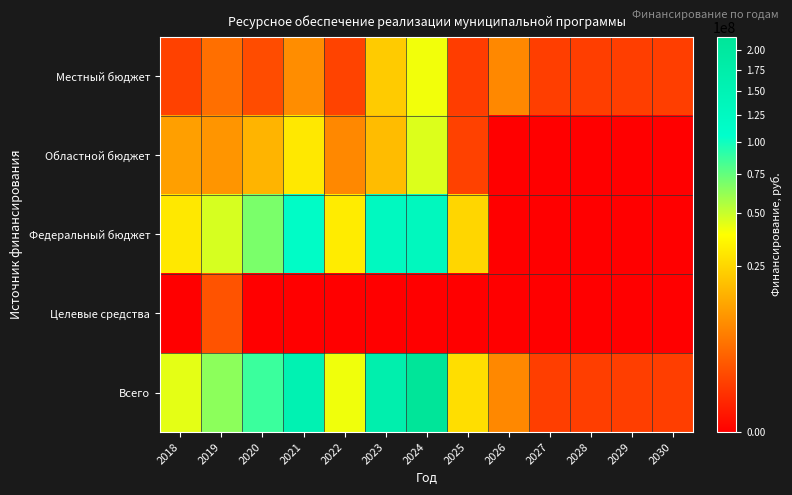

Which series has the largest range (max minus min)?

Всего